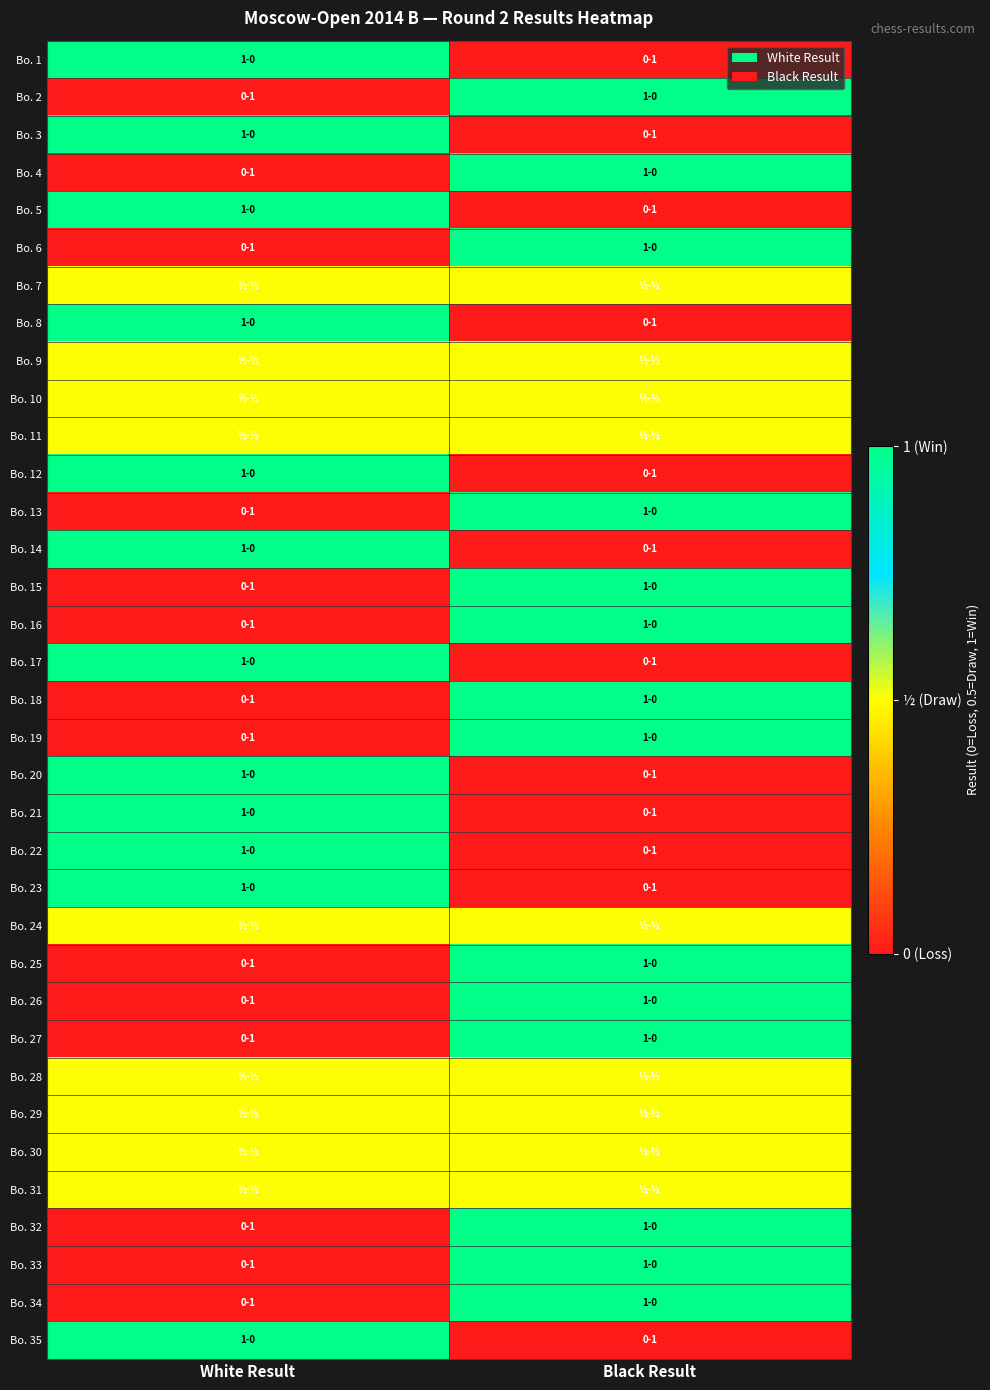

At which category is the sum across all series the highest?

Black Result